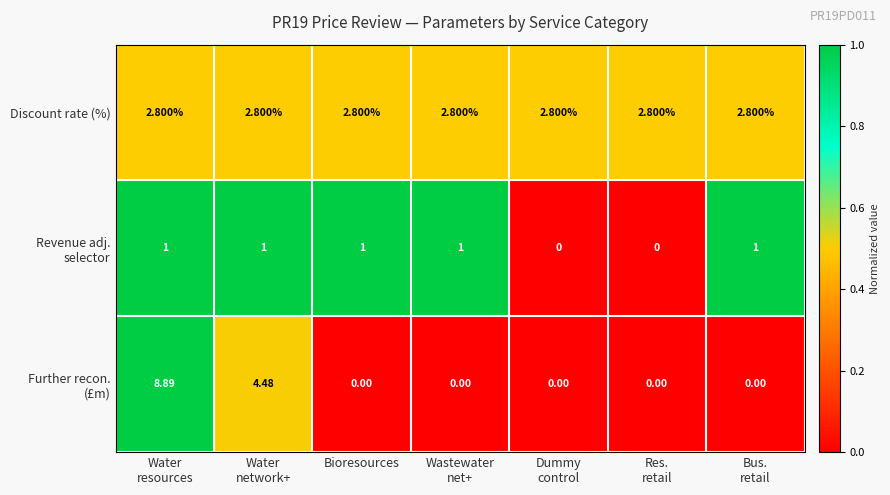

Which series has the largest total across all categories?

Discount rate (%)